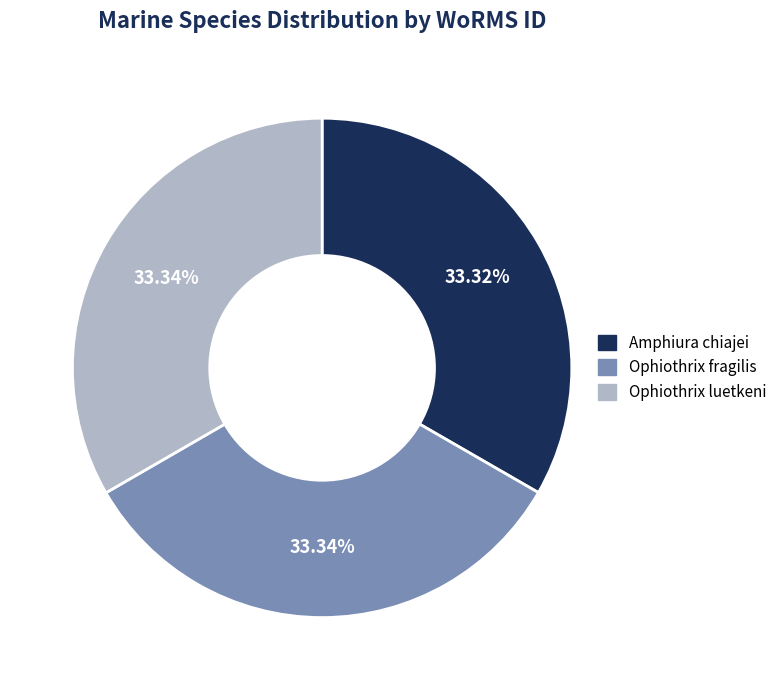

The Ophiothrix luetkeni slice represents 26% of the pie. True or false?

False